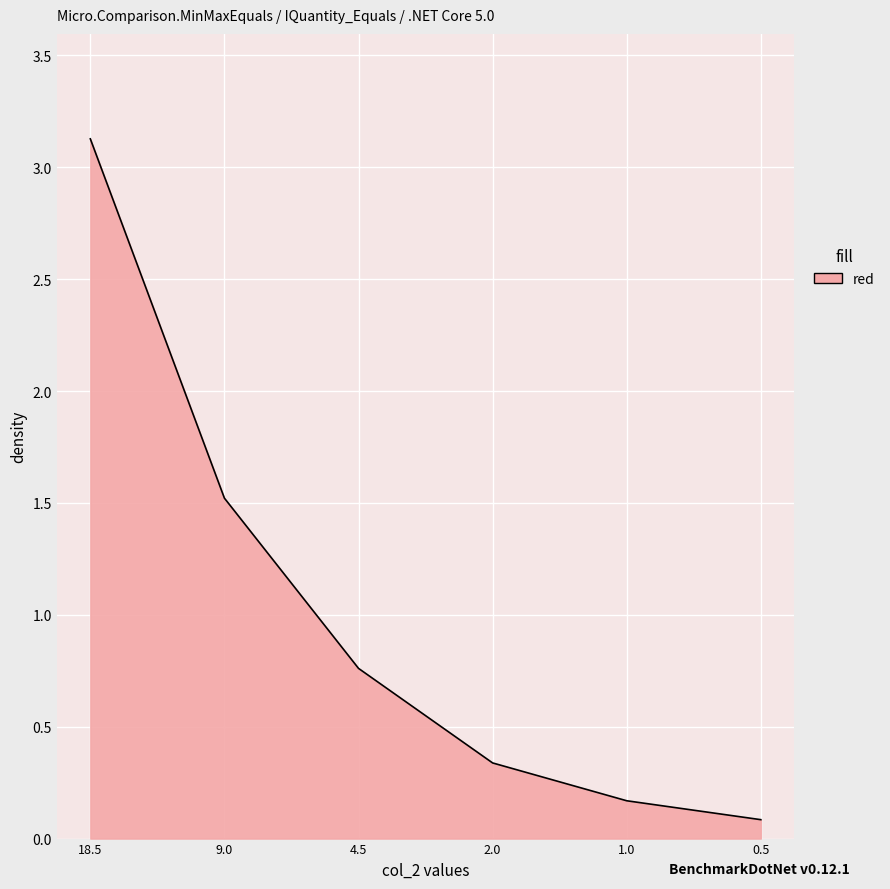

Between 0.5 and 4.5, which is larger?

4.5